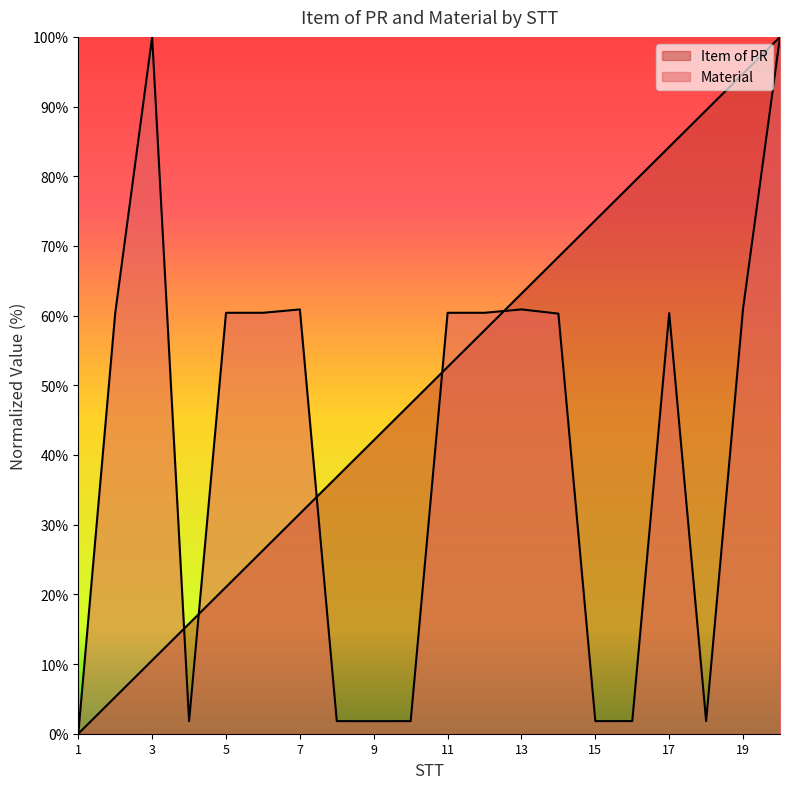

What is the difference between the Item of PR values at 12 and 6?

31.6